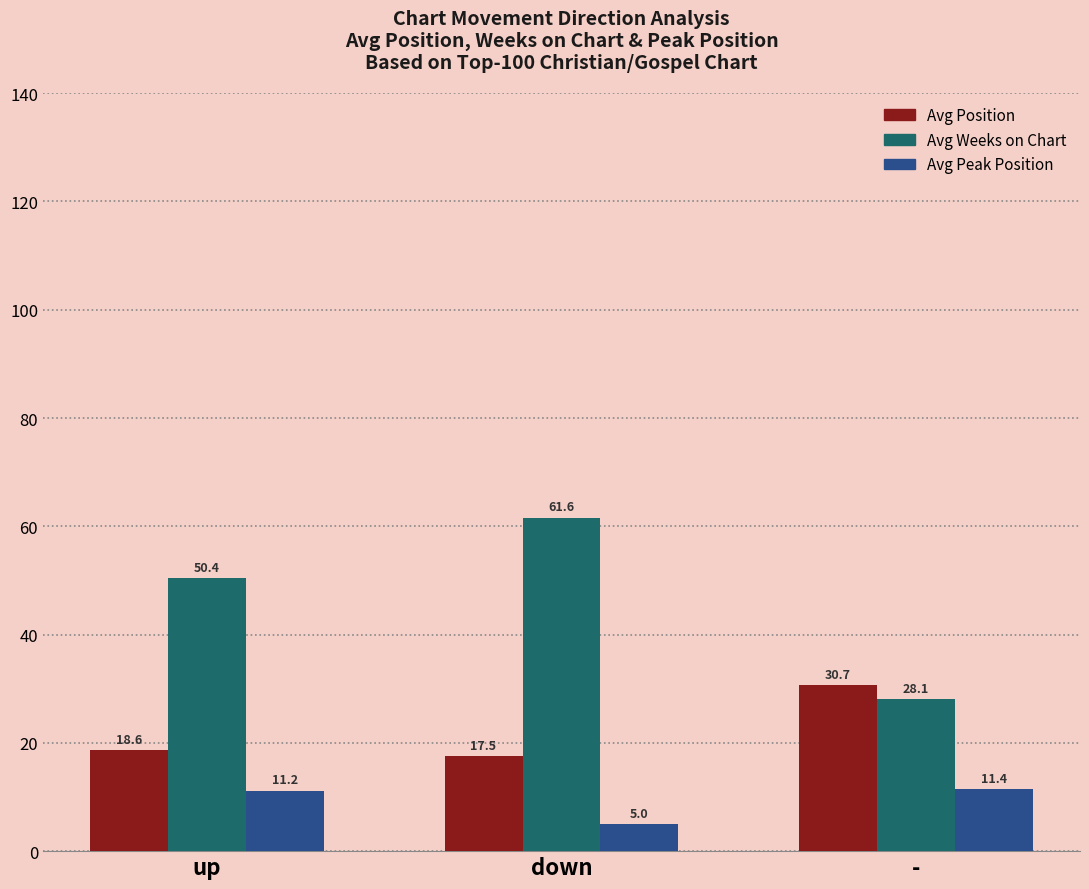

What position from the right is -?

1